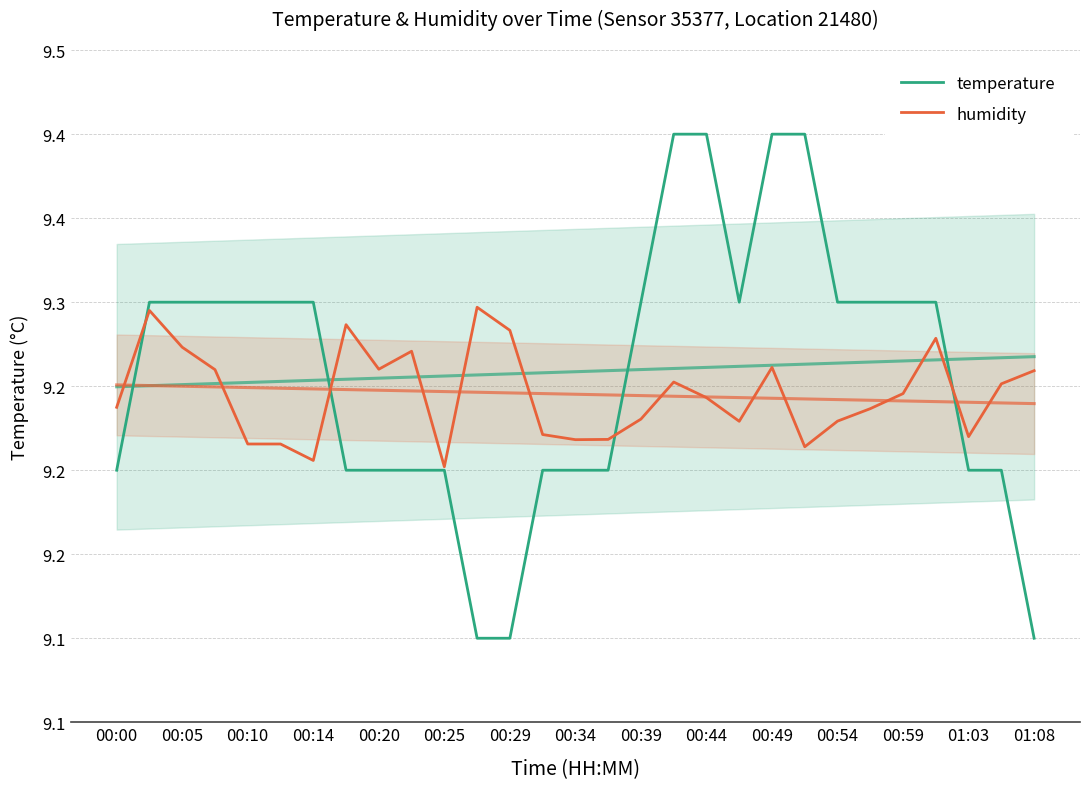

What is the average value of the temperature series?

9.3